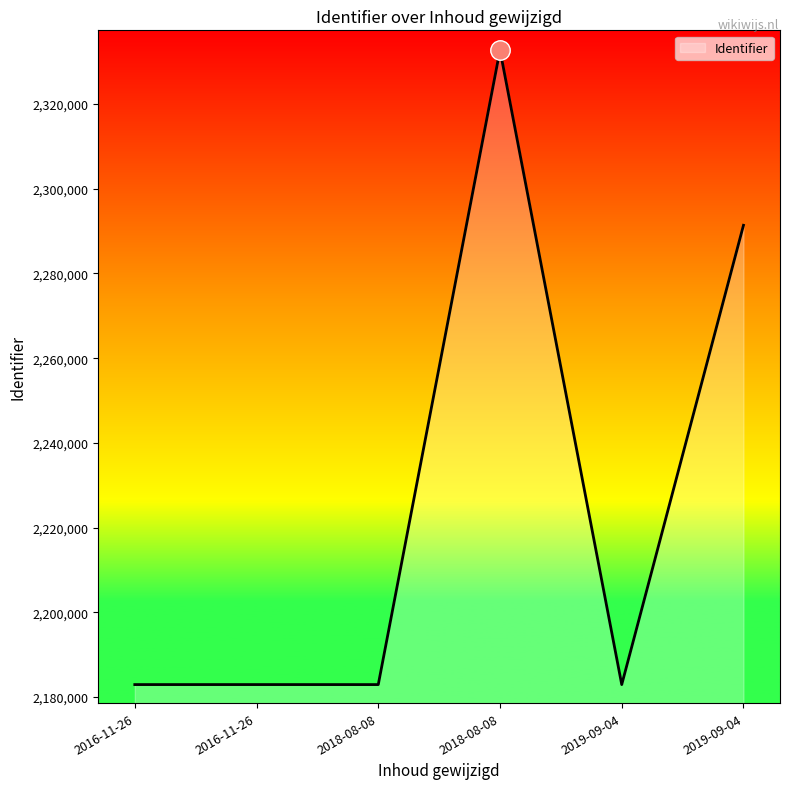

How many interior local peaks (higher than both neighbors) does the data have?

1